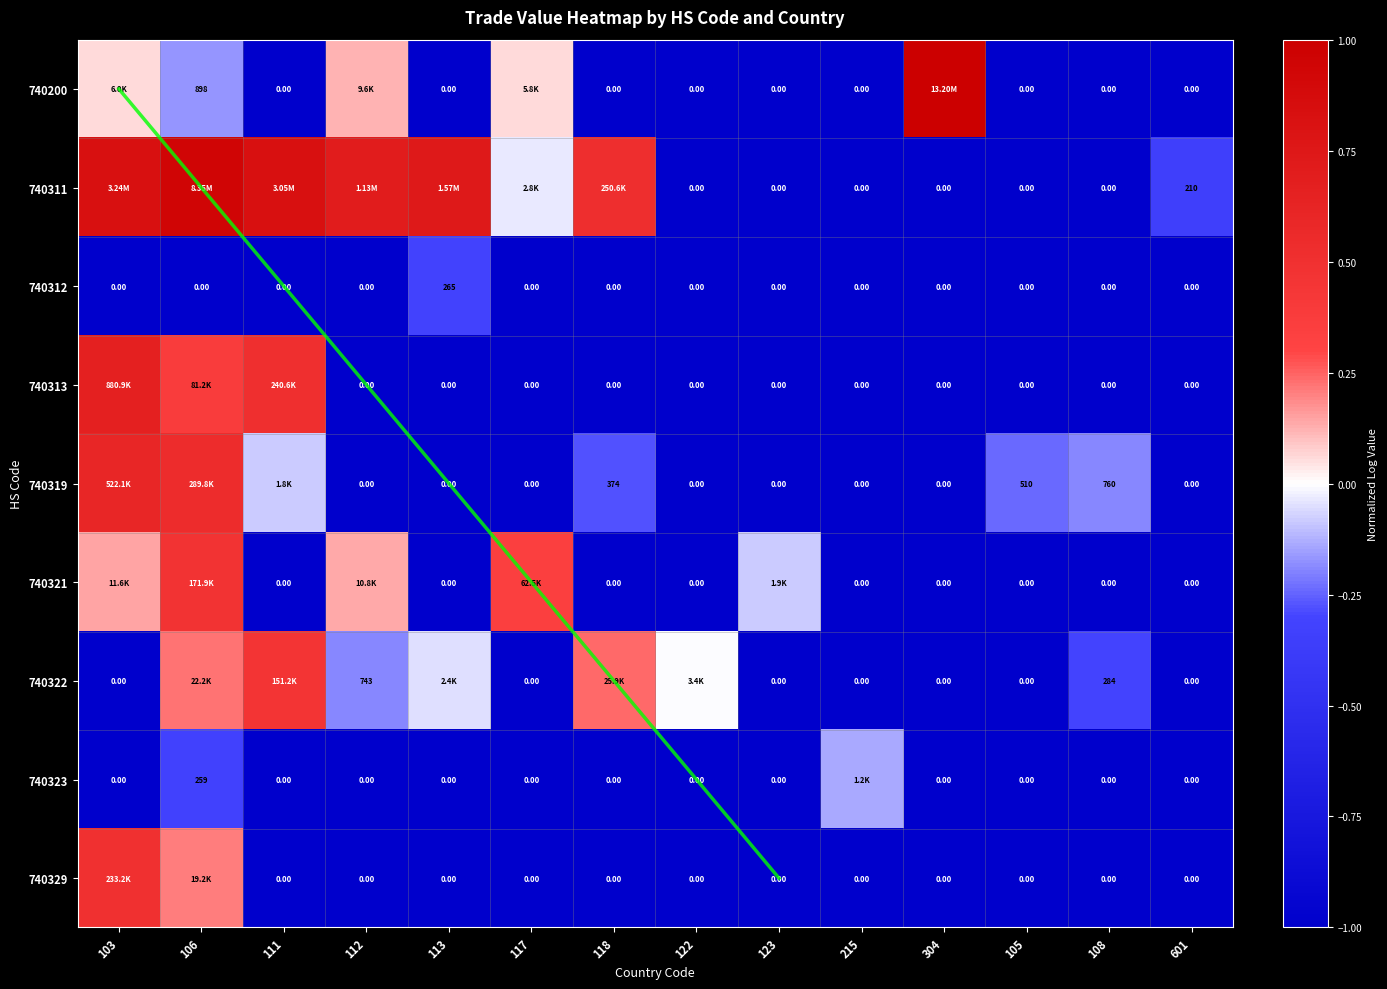

Which label corresponds to the smallest value in the chart?

111